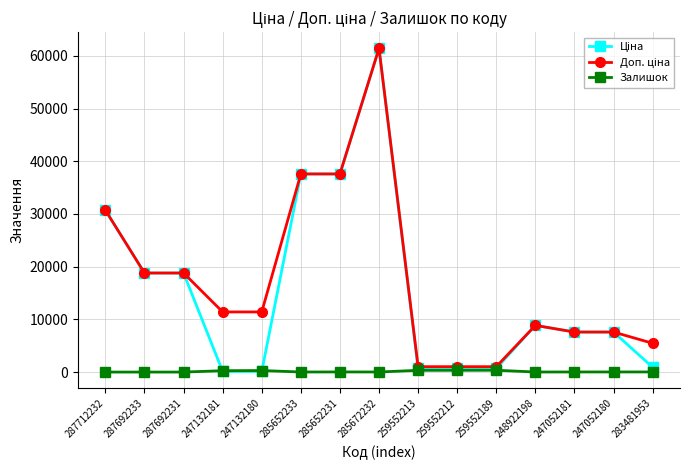

At how many categories does at least one series exceed 12998?

6